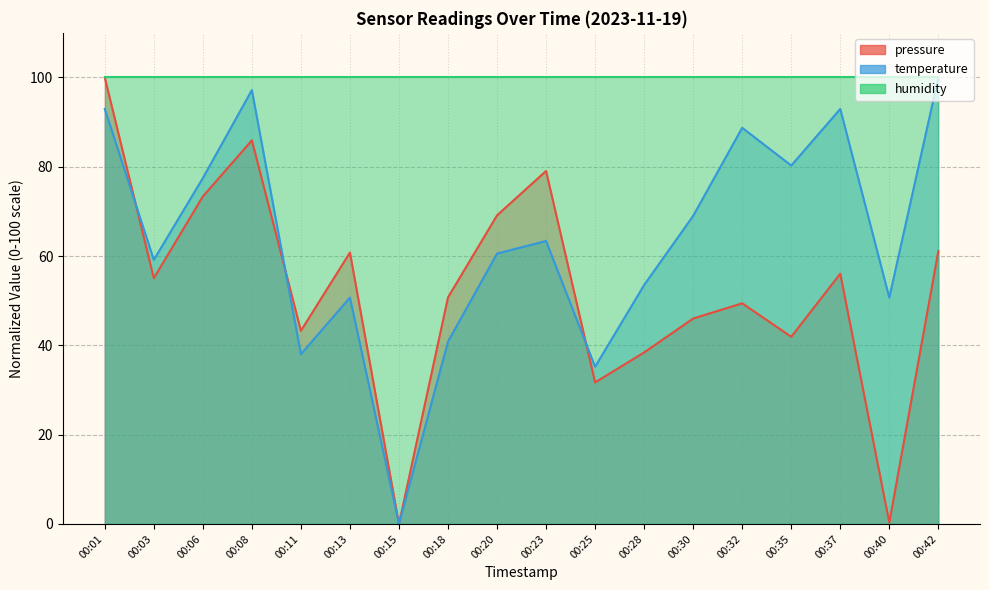

True or false: temperature has a value of 150.2 at 00:37.

False